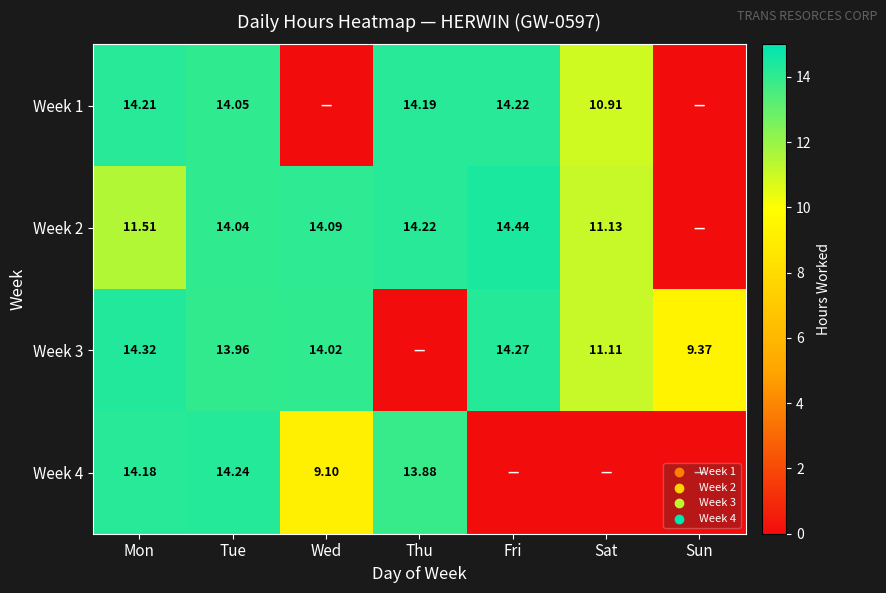

Is the value of Week 2 at Sat greater than the value of Week 4 at Thu?

No